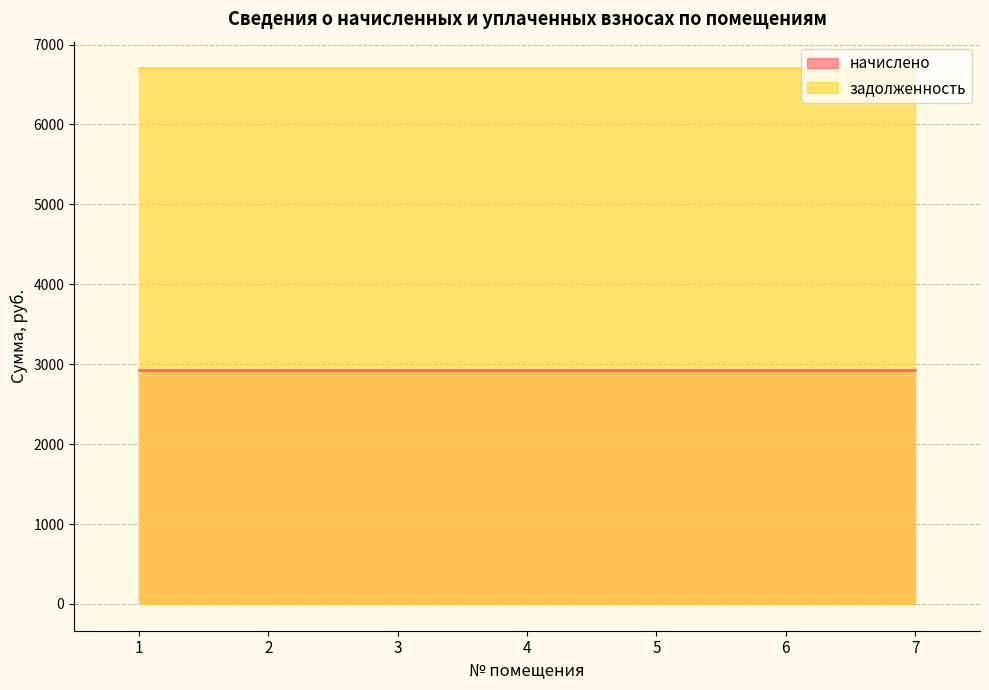

Reading right to left, list all the values displayed in this chart.

начислено: 7=2925.0	6=2925.0	5=2925.0	4=2925.0	3=2925.0	2=2925.0	1=2925.0
задолженность: 7=6700.5	6=6700.5	5=6700.5	4=6700.5	3=6700.5	2=6700.5	1=6700.5